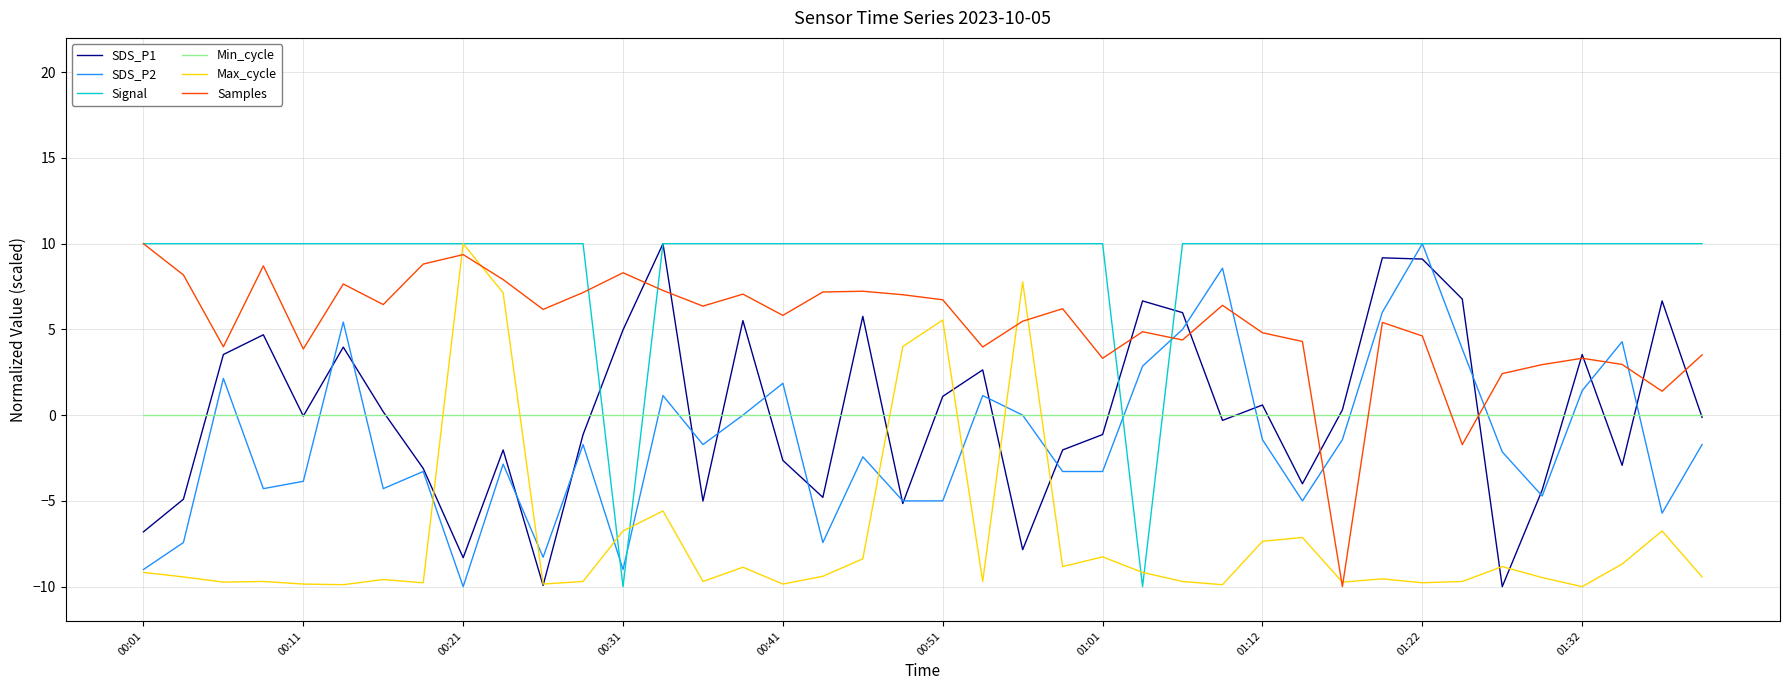

What is the smallest value displayed?

-10.0